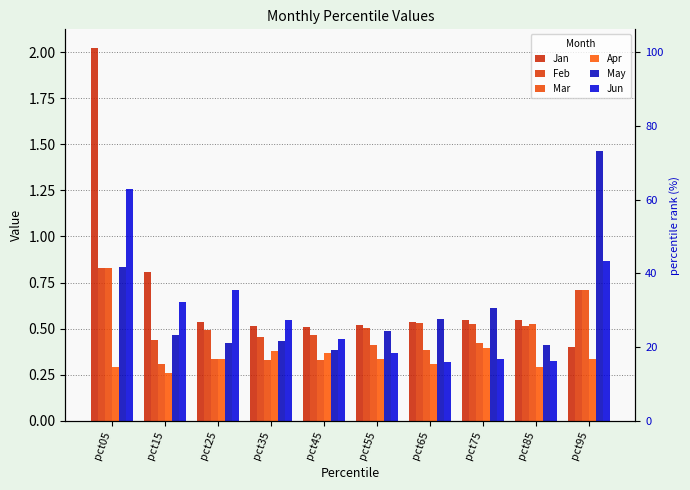

Does the chart contain stacked bars?

No